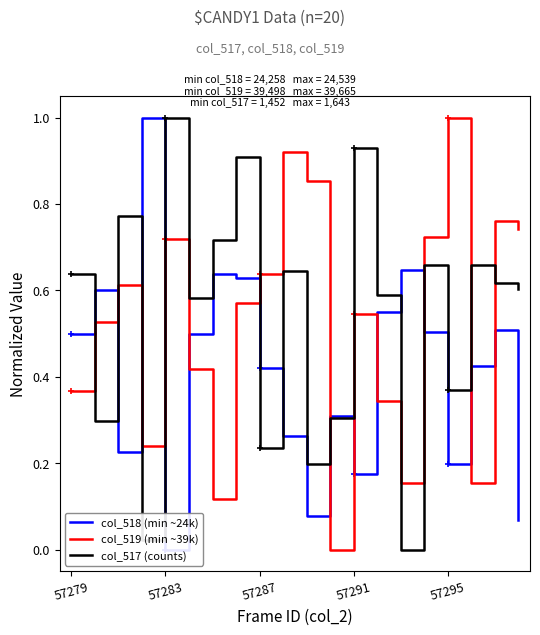

What is the total value across all series at 19?

1.4